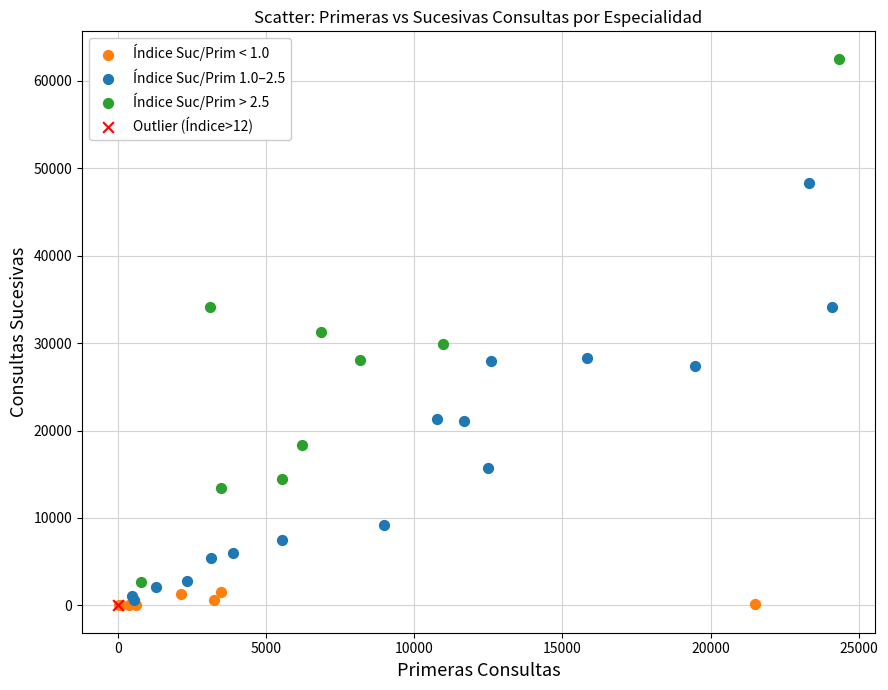

What are all the series names shown in the legend?

Índice Suc/Prim < 1.0, Índice Suc/Prim 1.0–2.5, Índice Suc/Prim > 2.5, Outlier (Índice>12)